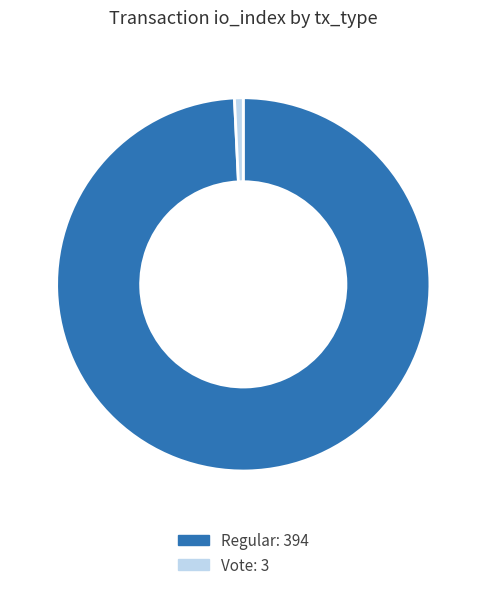

Combined, do Regular: 394 and Vote: 3 account for over 50%?

Yes